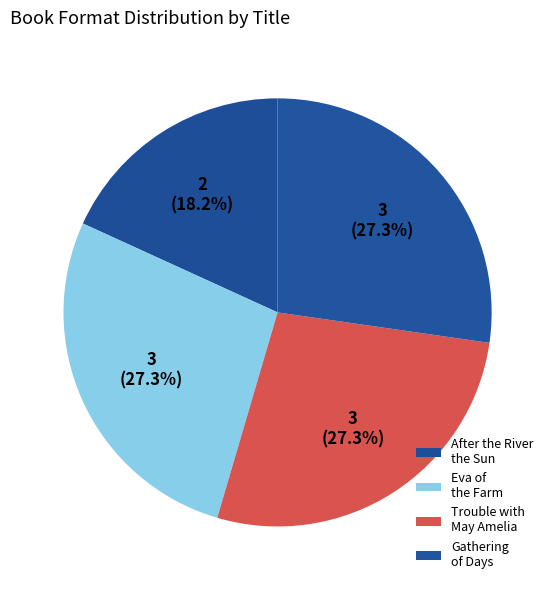

Which slice is the smallest?

After the River the Sun